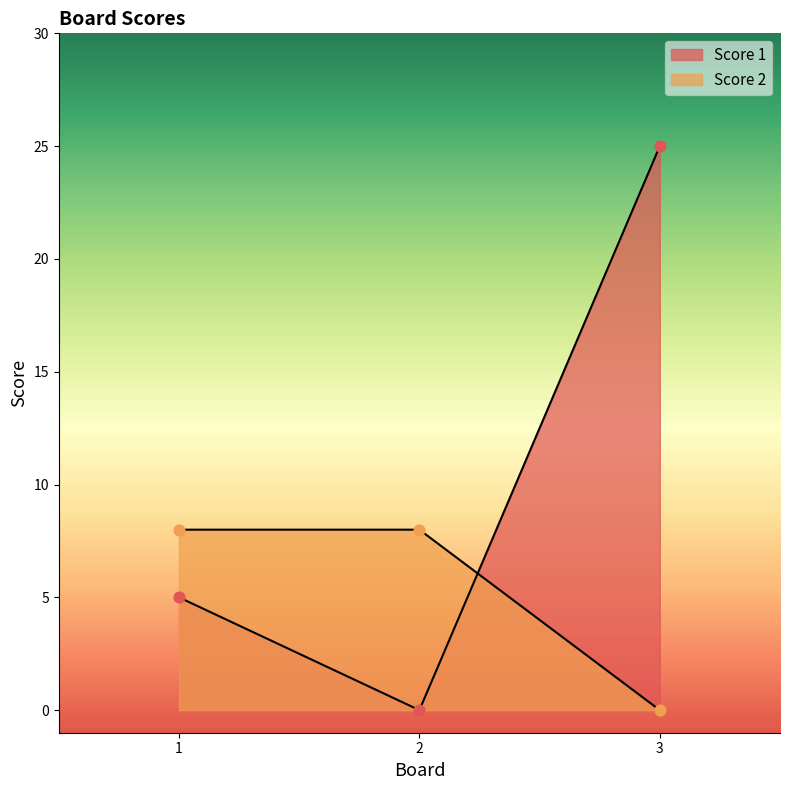

Which series has the largest Y range (max minus min)?

Score 1